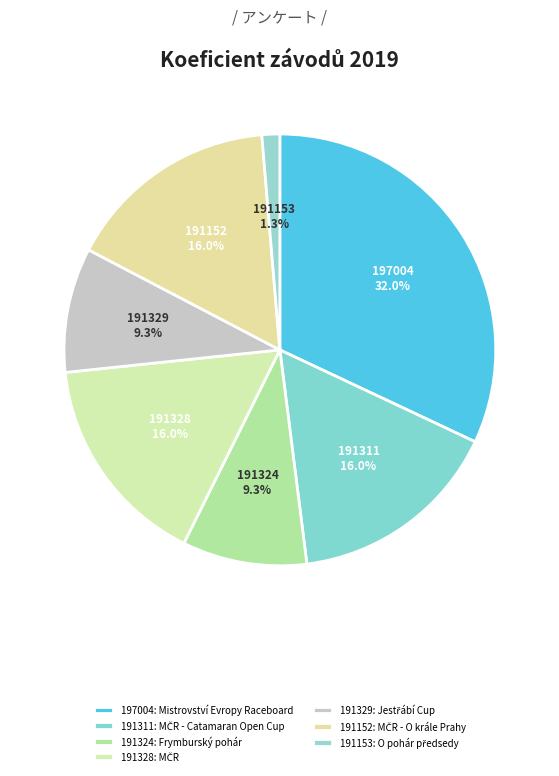

What percentage is NOT represented by 191329?

90.7%